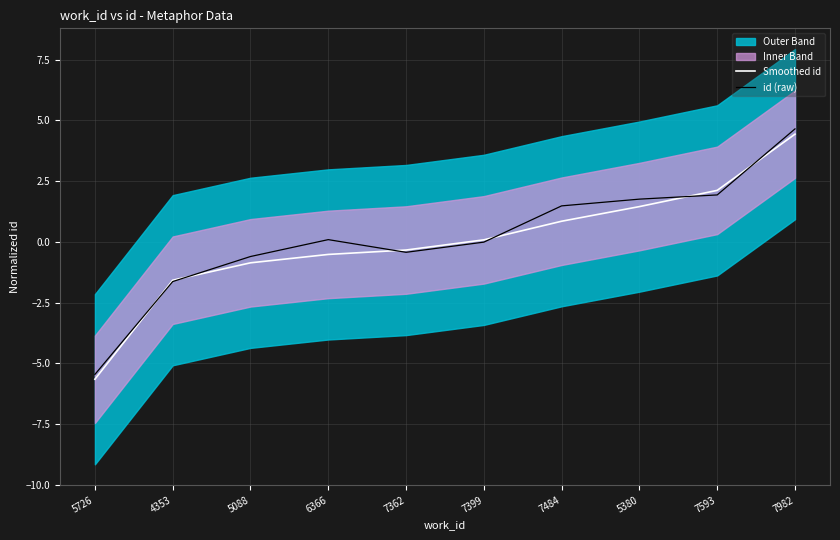

What is the value of the Smoothed id point at the 10th from the left?

4.4